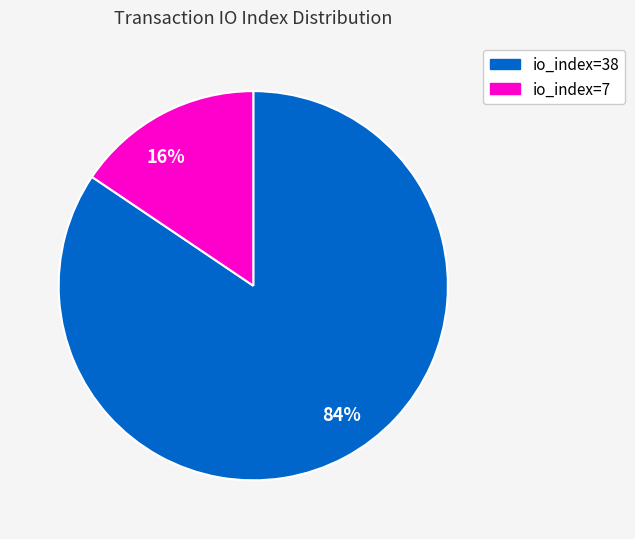

Is the sum of 16% and 84% greater than half?

Yes